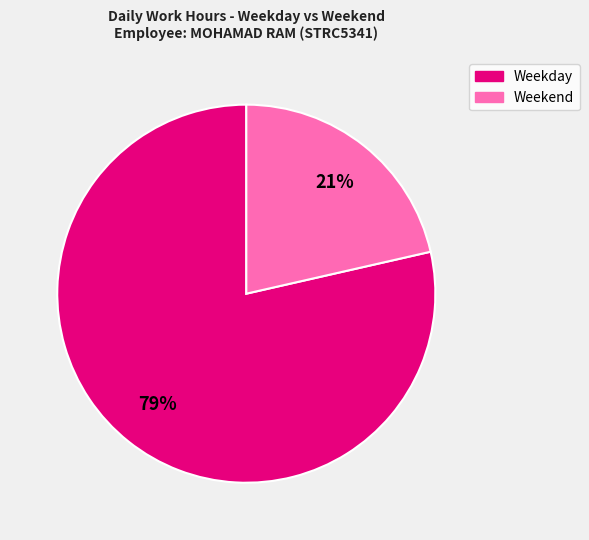

To the nearest percent, what is the average slice percentage?

50%